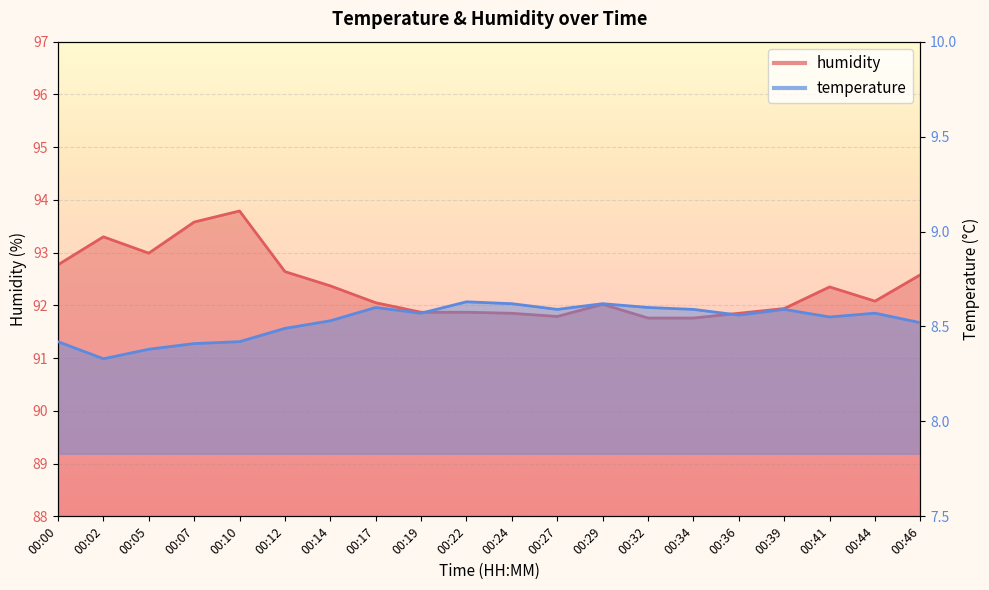

Reading left to right, list all the values displayed in this chart.

temperature: 8.4	8.3	8.4	8.4	8.4	8.5	8.5	8.6	8.6	8.6	8.6	8.6	8.6	8.6	8.6	8.6	8.6	8.6	8.6	8.5
humidity: 92.8	93.3	93.0	93.6	93.8	92.6	92.4	92.0	91.9	91.9	91.8	91.8	92.0	91.8	91.8	91.8	91.9	92.3	92.1	92.6